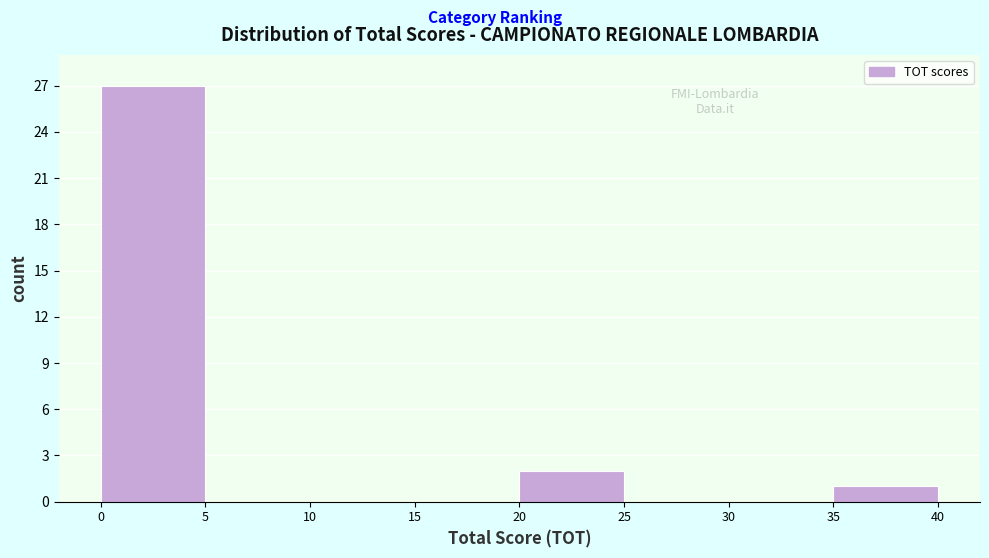

What is the height of the bar covering 20 to 25 on the x-axis? The values are not printed on the chart, so give them approximately, as read against the axis.

2